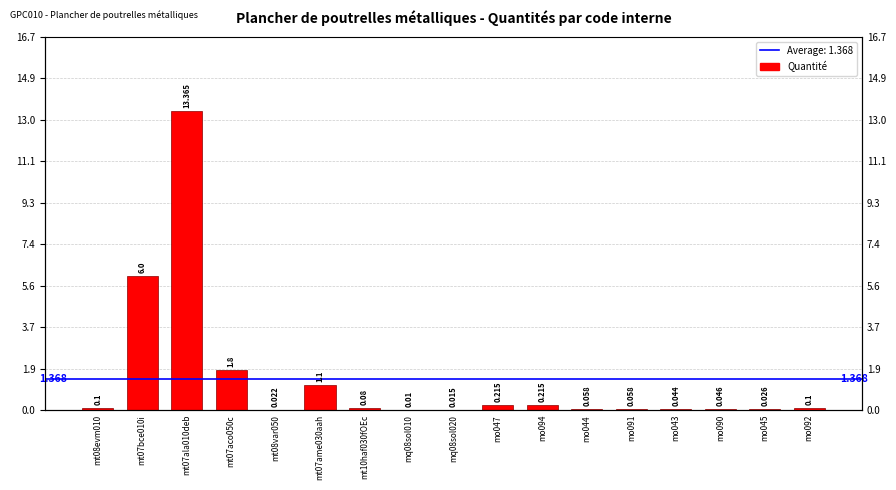

The chart shows a value of 0.2 at mo047. True or false?

True